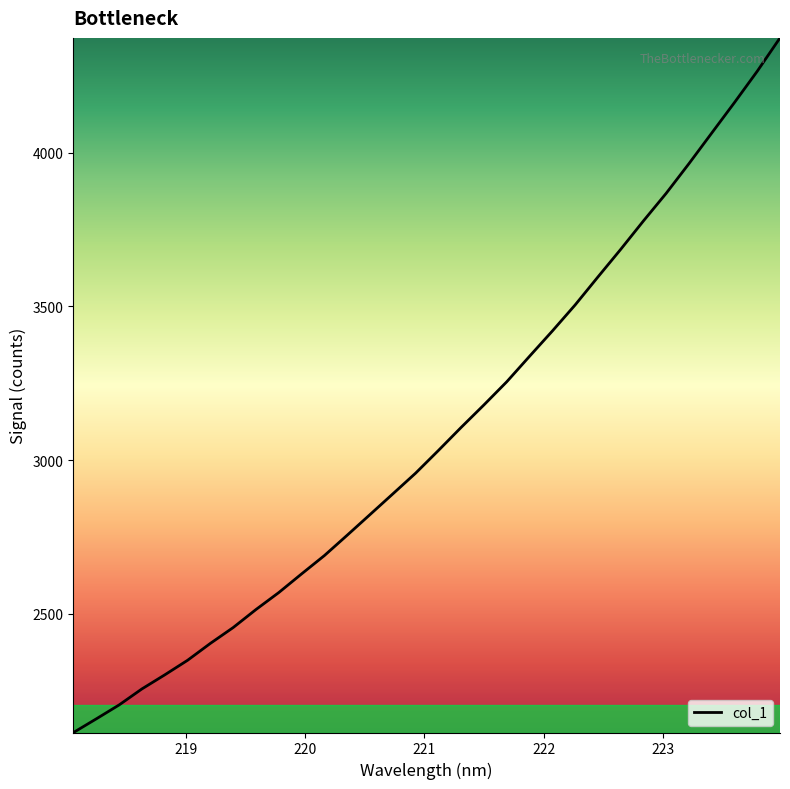

What is the maximum value shown in the chart?

4372.9